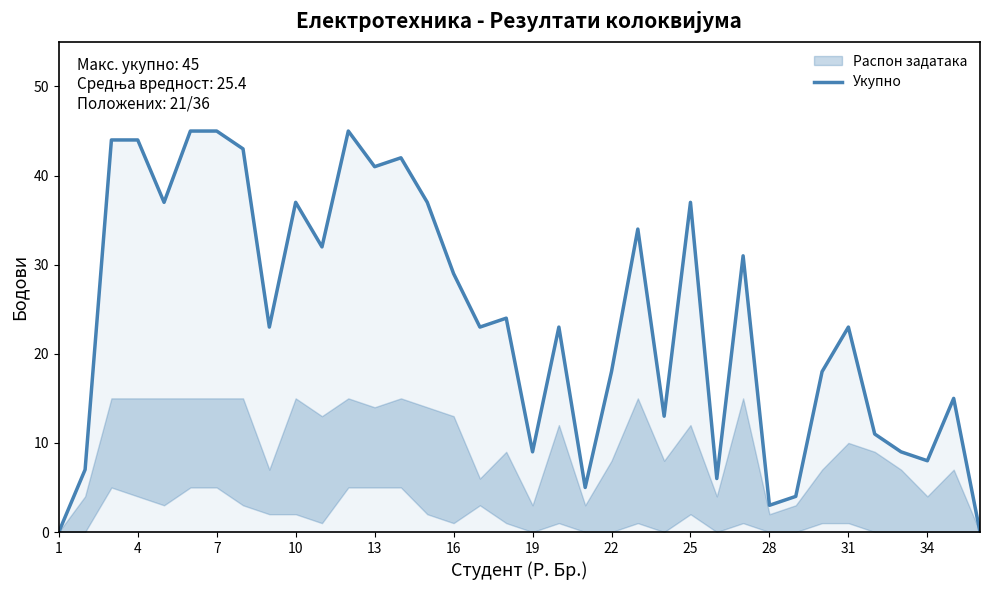

What is the highest value of the Укупно series?

45